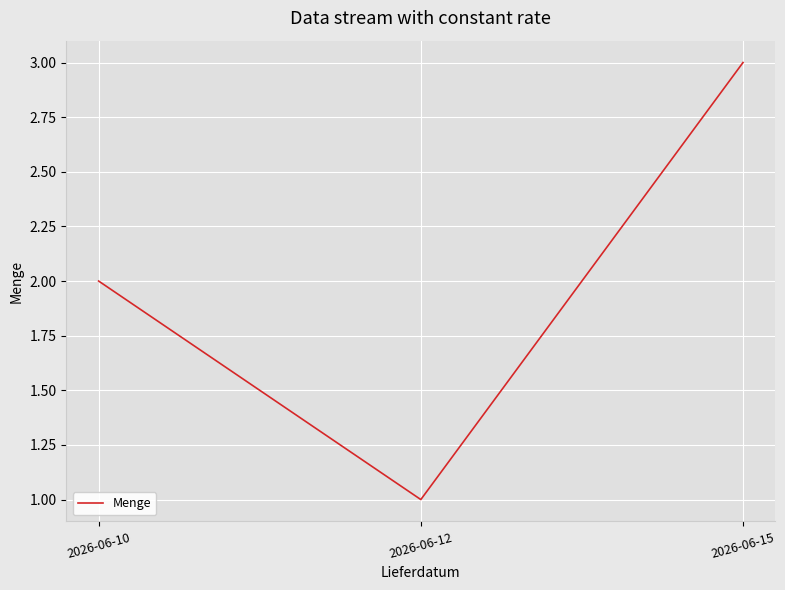

Between 2026-06-10 and 2026-06-15, which is larger?

2026-06-15